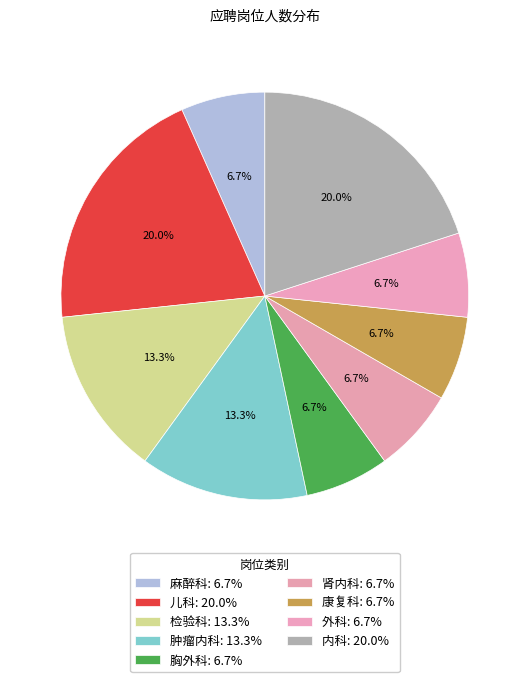

Count the number of slices in the pie.

9